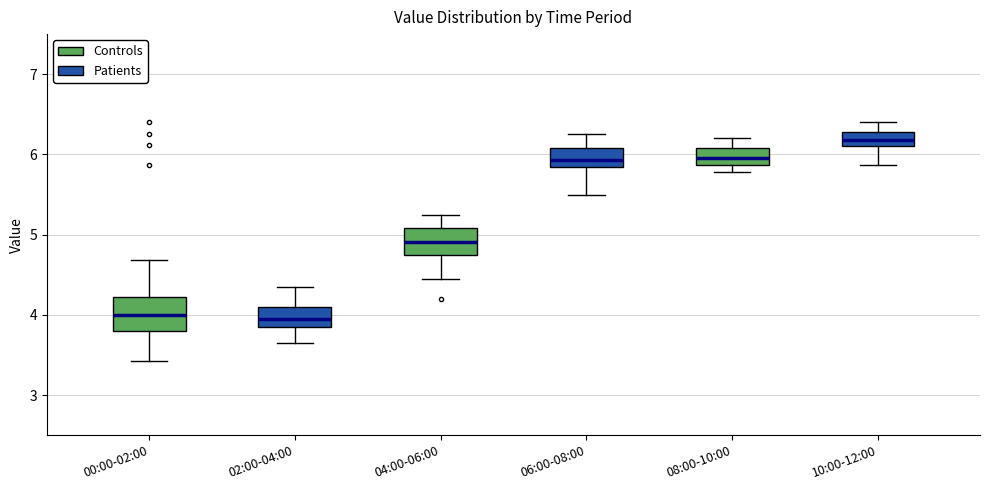

Which box has the highest median line?

10:00-12:00